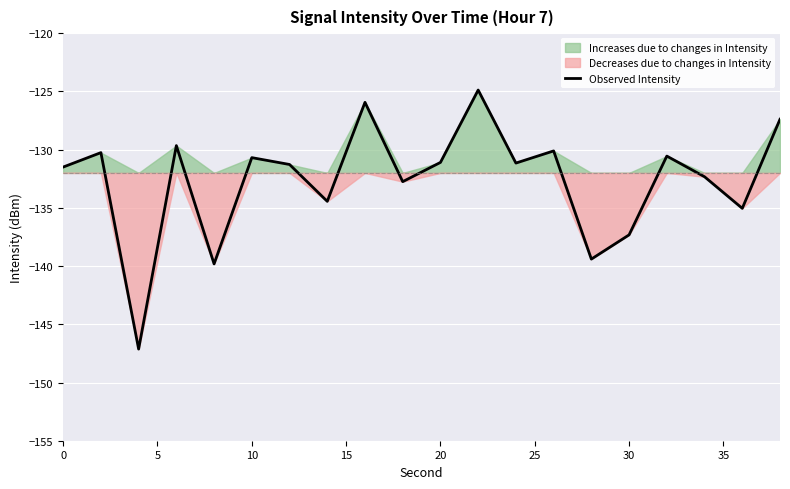

What is the lowest value of the Observed Intensity series?

-147.1